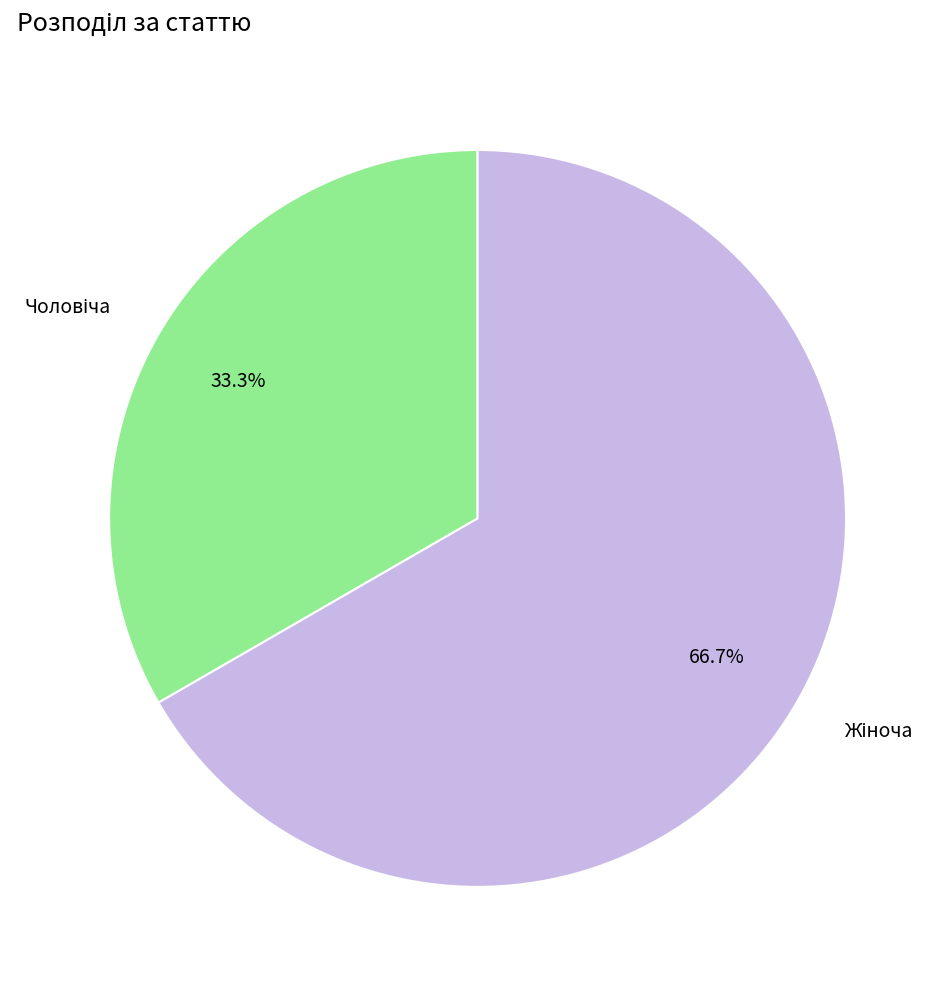

How many slices are in this pie chart?

2